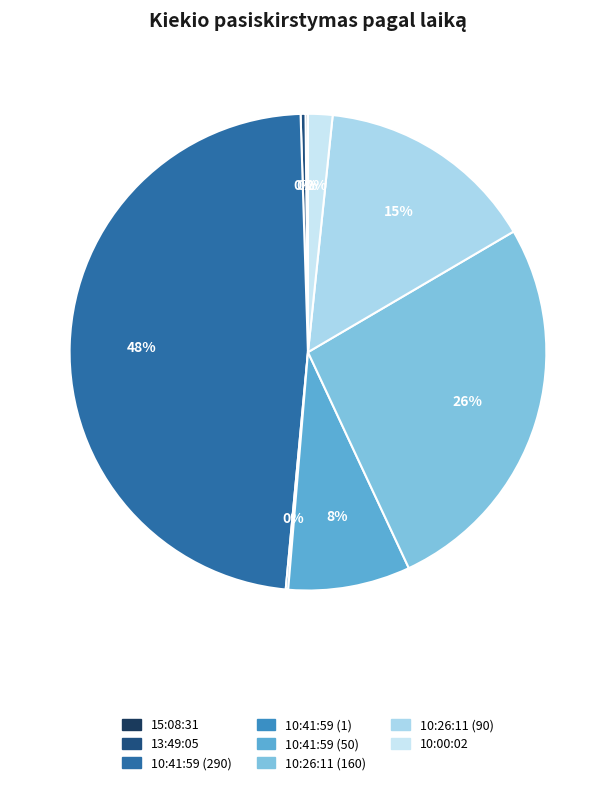

Rank the categories by value from lowest to highest.

15:08:31, 10:41:59 (1), 13:49:05, 10:00:02, 10:41:59 (50), 10:26:11 (90), 10:26:11 (160), 10:41:59 (290)